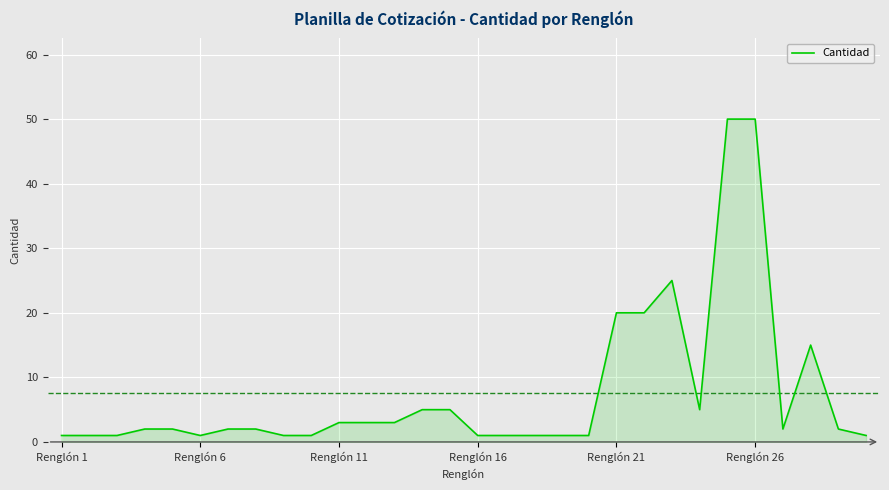

What is the minimum value shown in the chart?

1